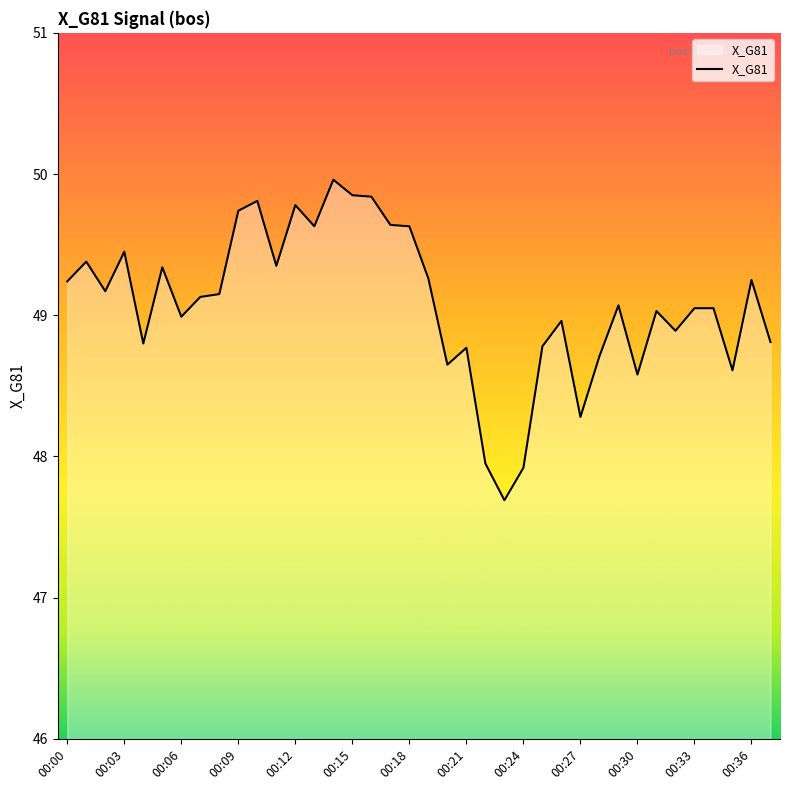

How many distinct data groups are displayed?

1